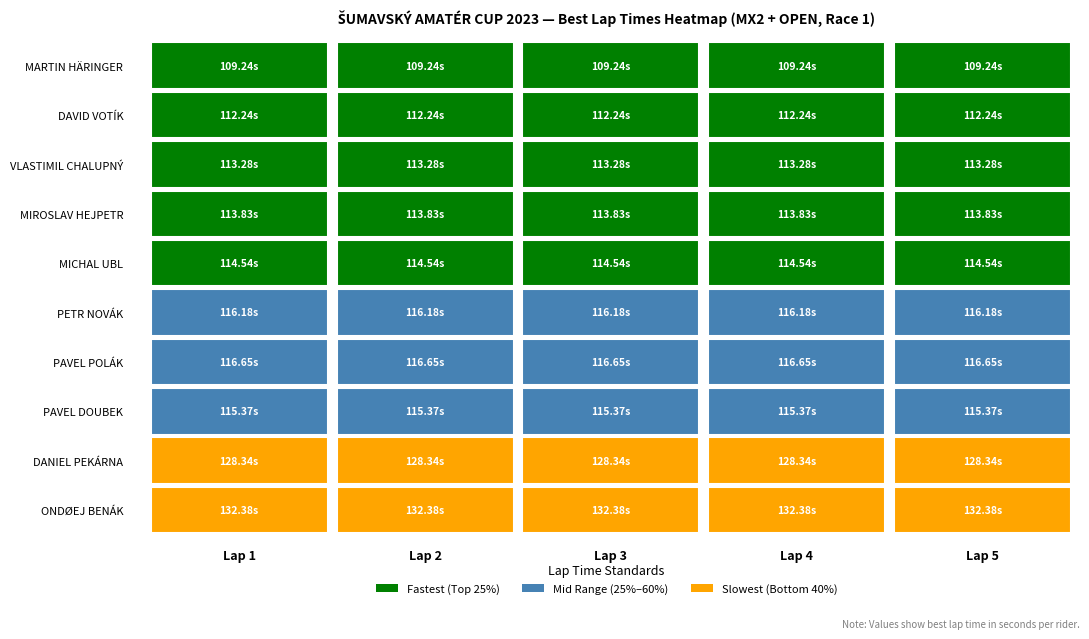

Rank the series at Lap 4 from lowest to highest value.

MARTIN HÄRINGER, DAVID VOTÍK, VLASTIMIL CHALUPNÝ, MIROSLAV HEJPETR, MICHAL UBL, PAVEL DOUBEK, PETR NOVÁK, PAVEL POLÁK, DANIEL PEKÁRNA, ONDØEJ BENÁK